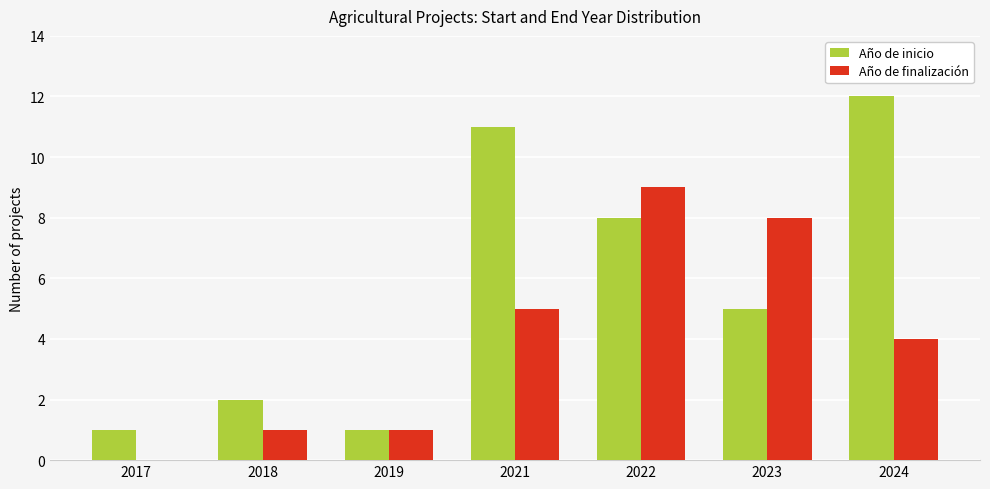

Which category has the highest value across all series?

2024